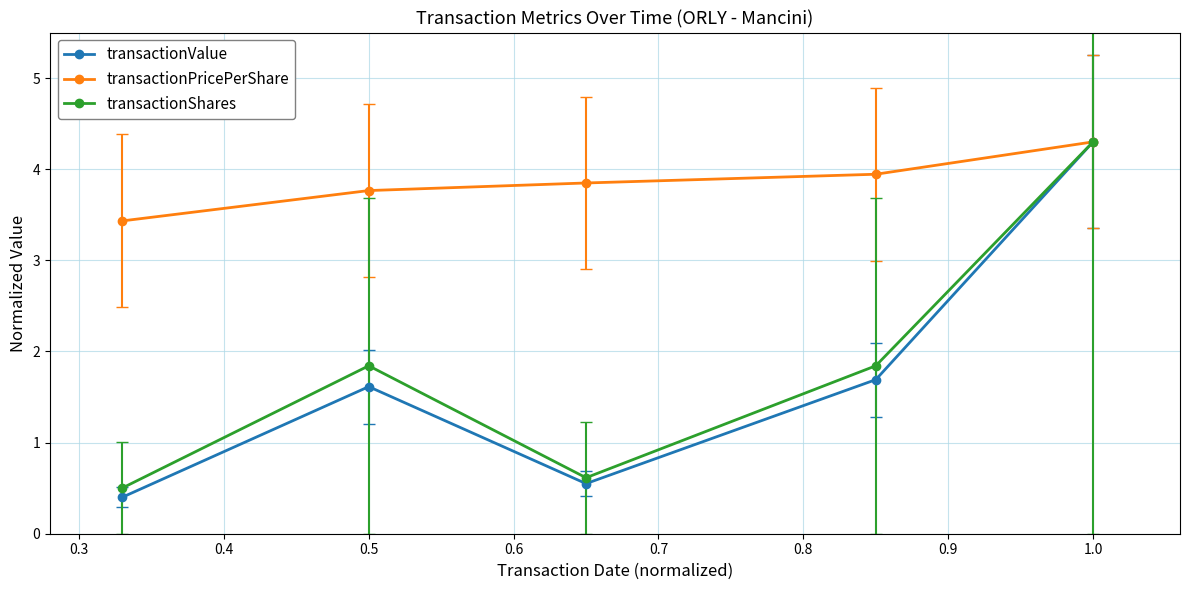

What are all the series names shown in the legend?

transactionValue, transactionPricePerShare, transactionShares